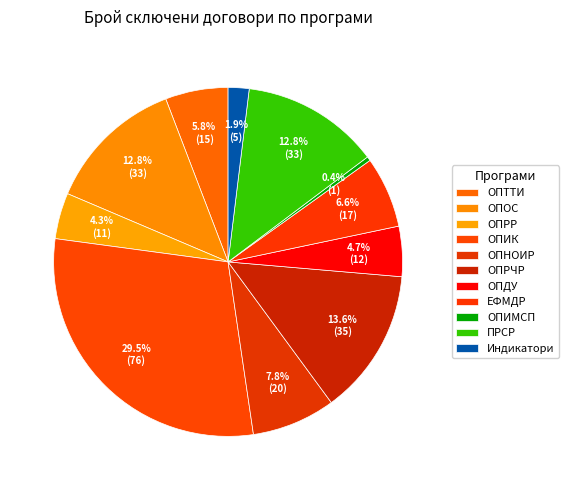

What is the largest slice in the pie chart?

ОПИК